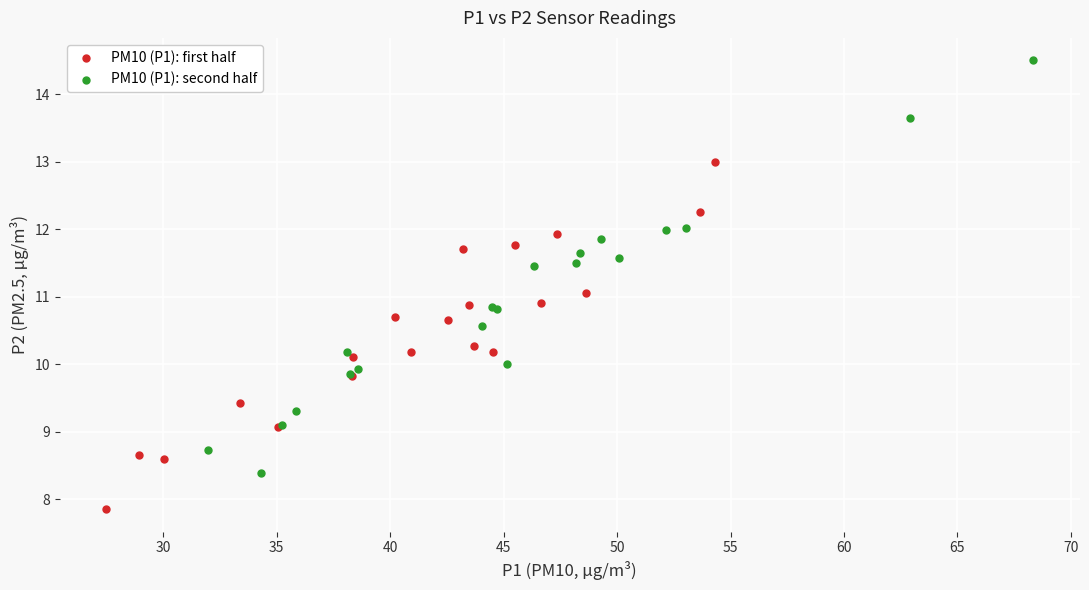

Which series reaches the minimum Y coordinate?

PM10 (P1): first half